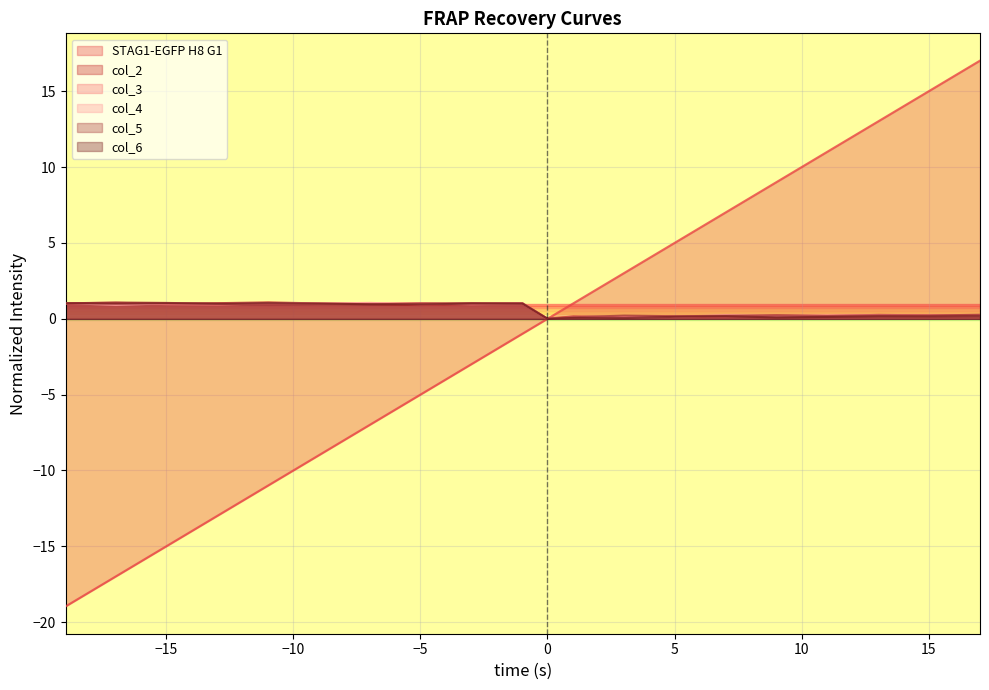

Which series has the largest range (max minus min)?

STAG1-EGFP H8 G1